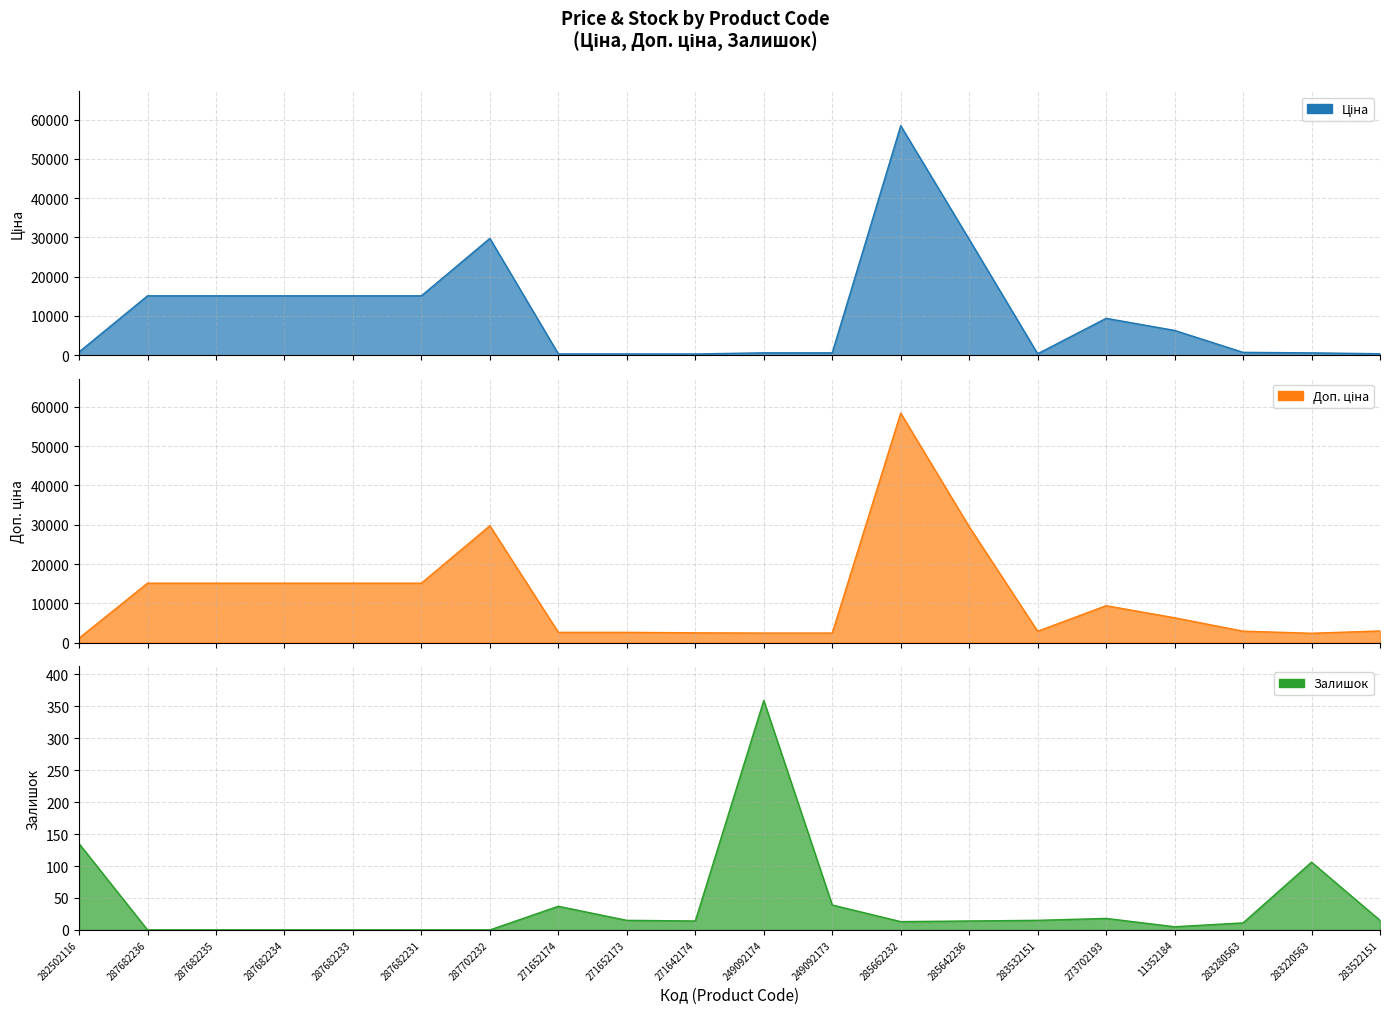

What is the approximate value of Ціна at 249092173?

603.7